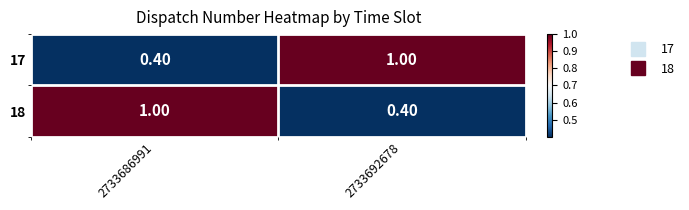

What is the difference between the highest and lowest values at 2733686991?

0.6